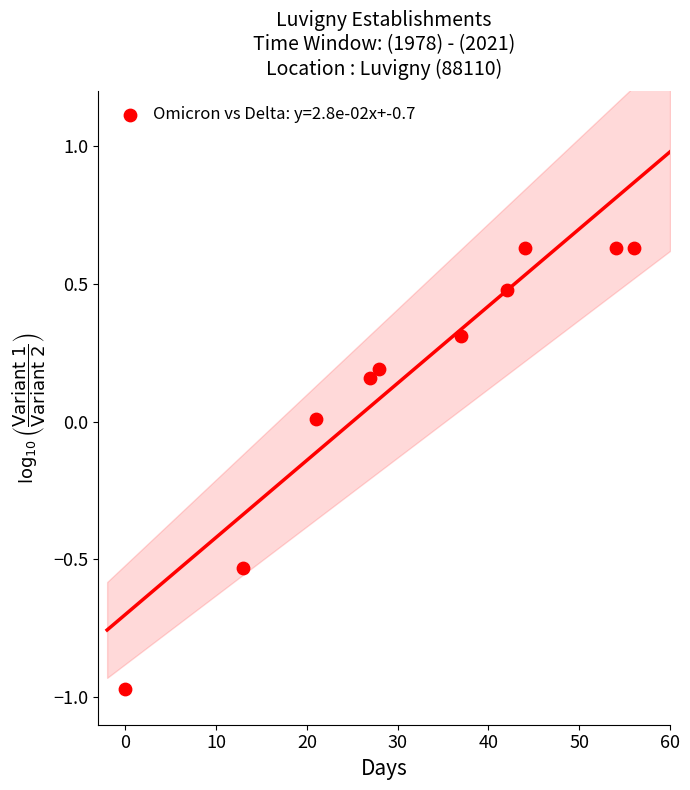

What is the range of X values (max minus min)?

56.0